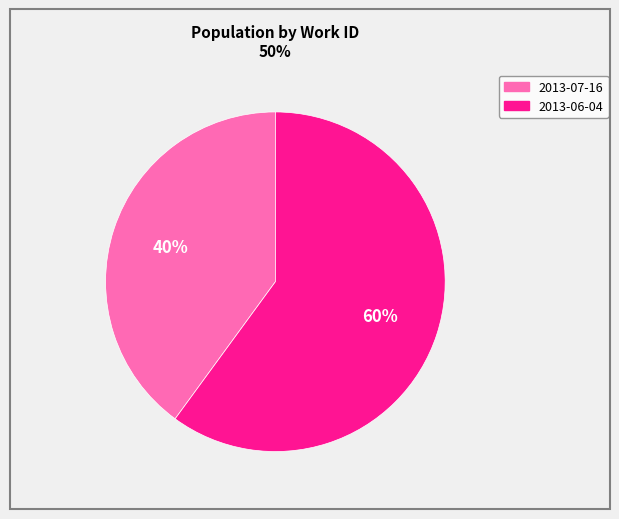

Which slice is the smallest?

2013-07-16